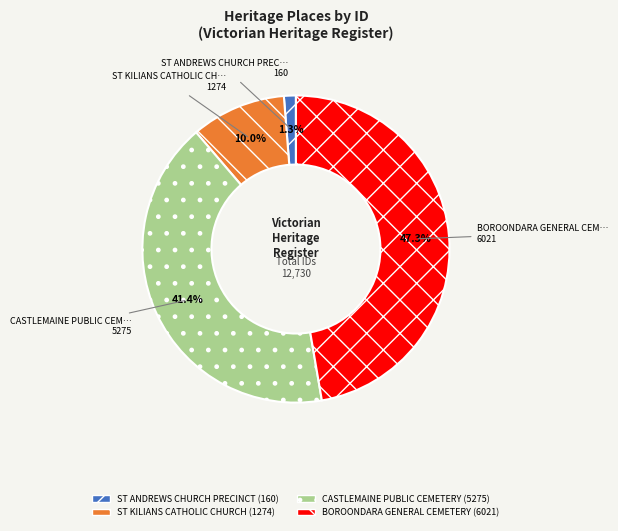

Is BOROONDARA GENERAL CEMETERY the majority of the pie?

No